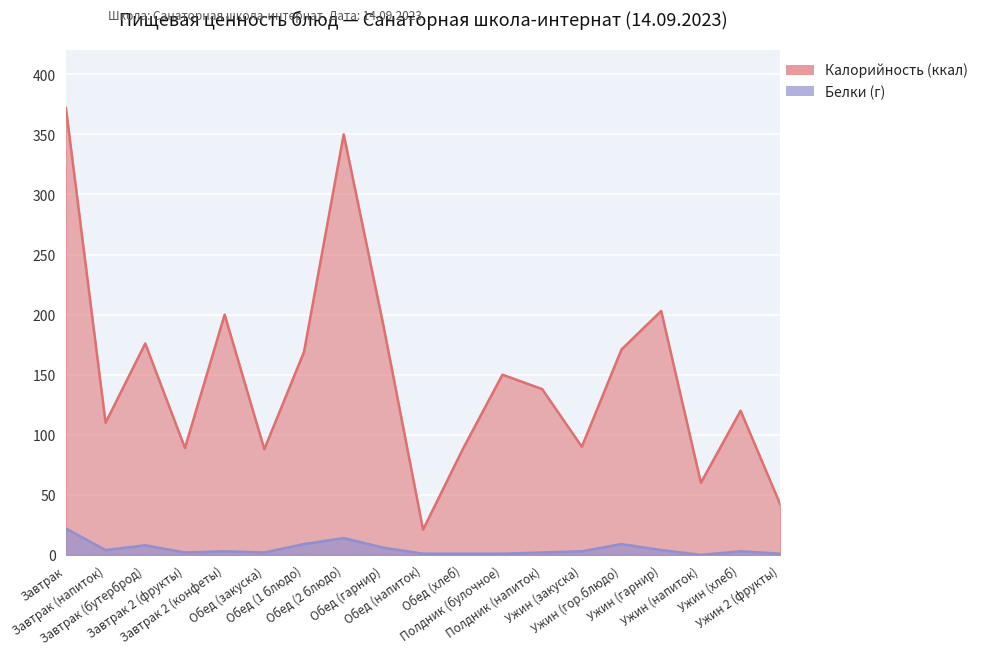

What is the approximate value of Калорийность at Ужин (гарнир)?

203